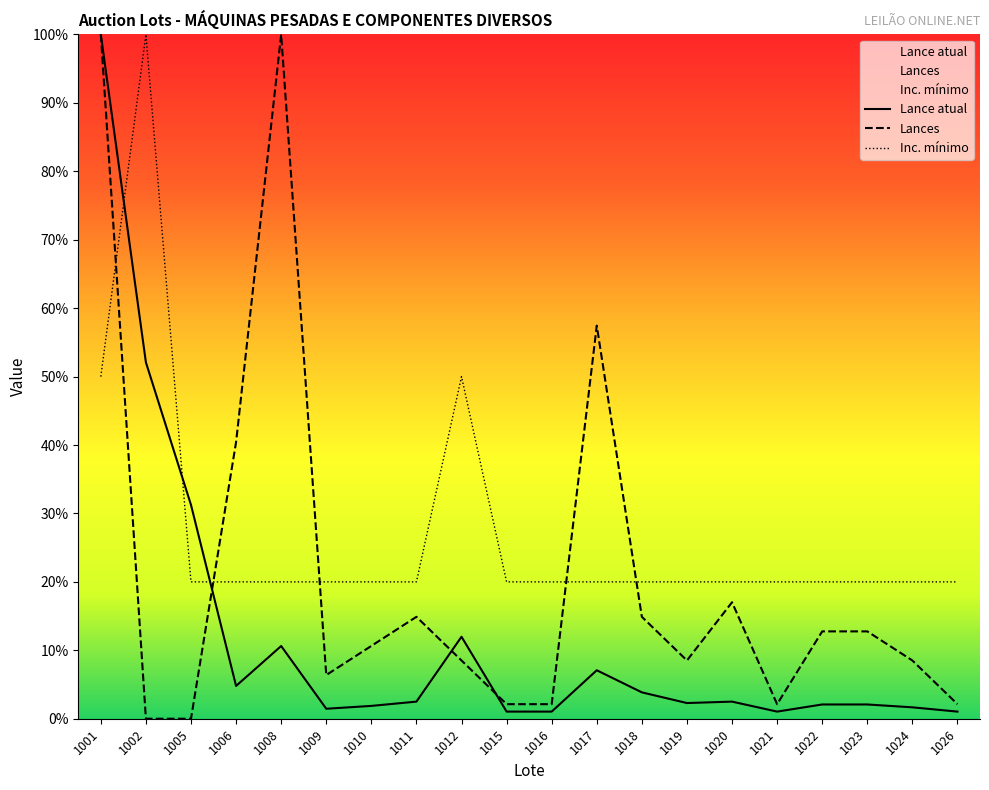

At which label does Lance atual first exceed 2?

1001